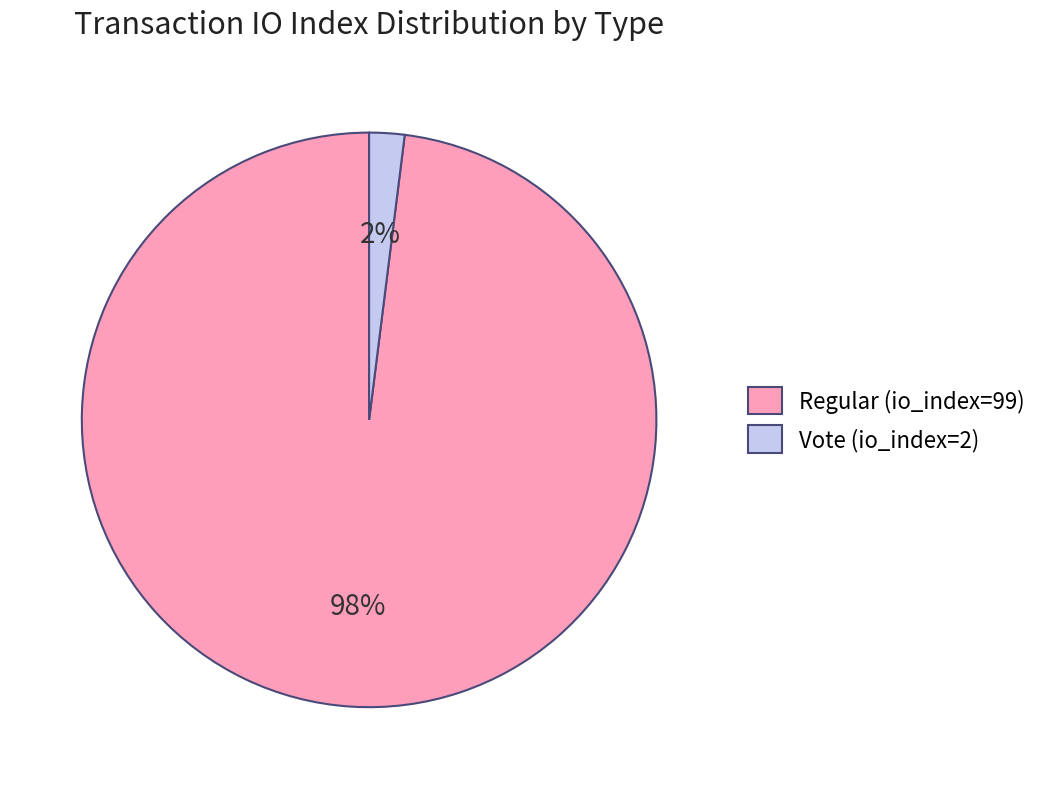

Is there a majority slice in this chart?

Yes